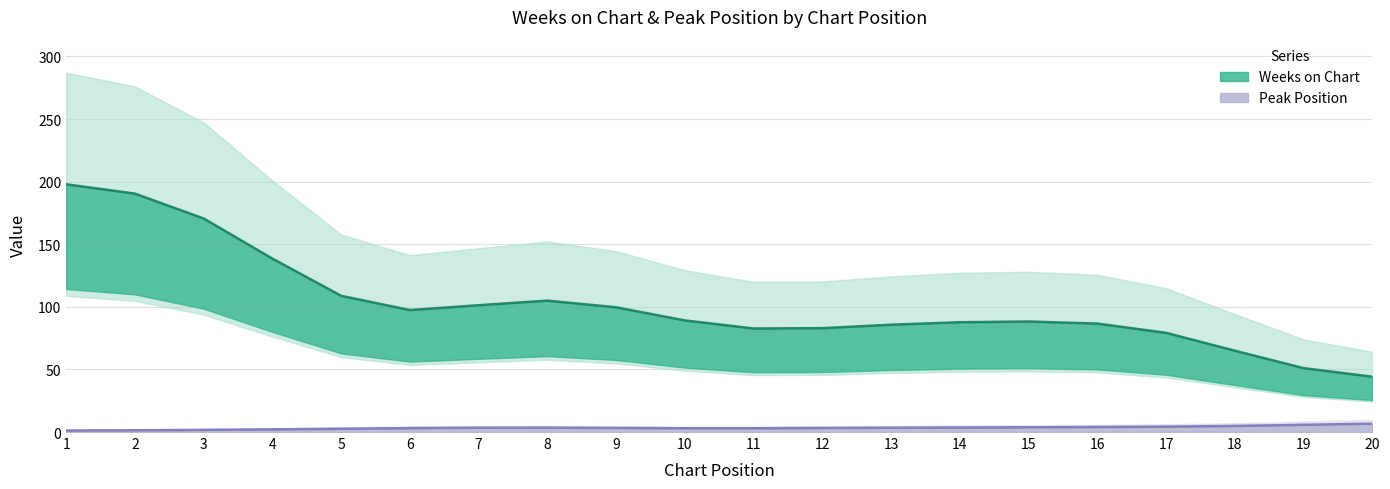

Does the chart display data point markers on the line(s)?

No